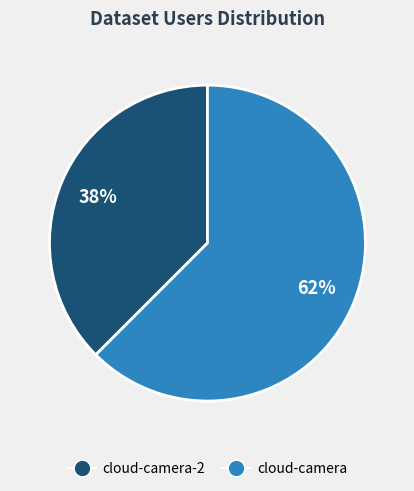

Between cloud-camera and cloud-camera-2, which is larger?

cloud-camera